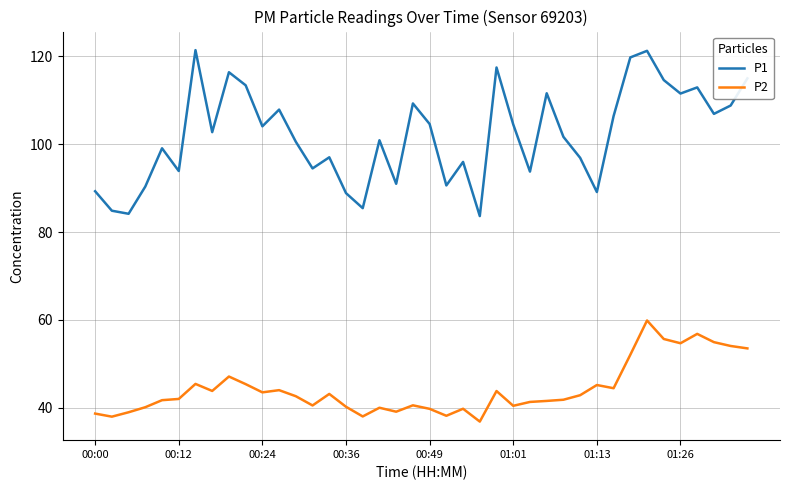

List the series in order of their overall mean, lowest first.

P2, P1